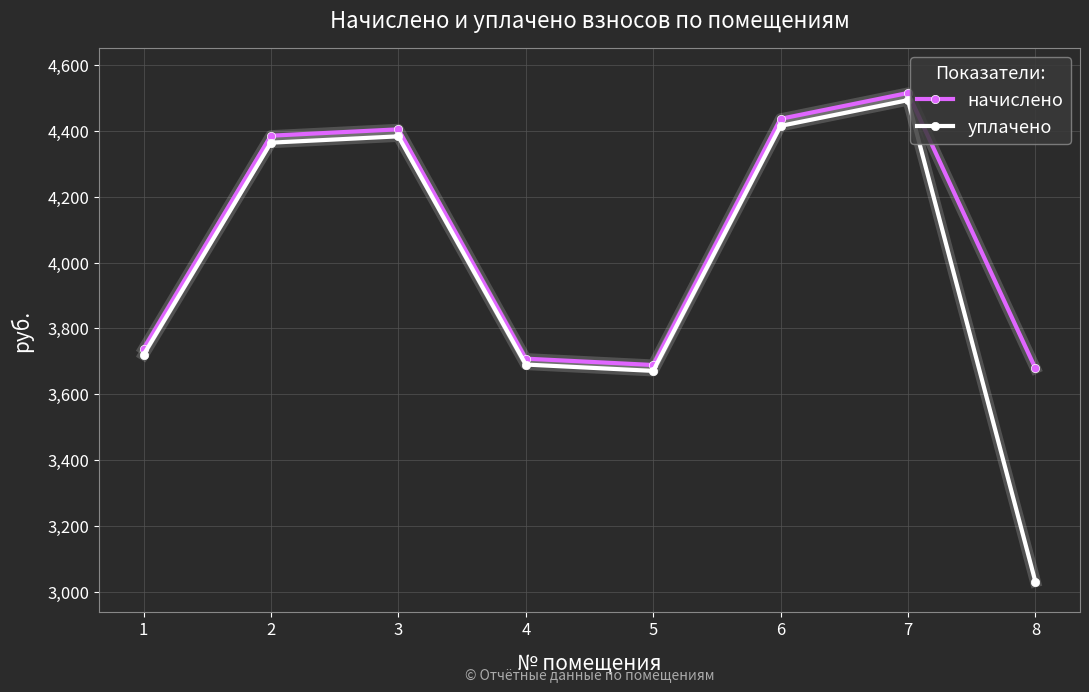

Reading right to left, extract all data points from this chart.

начислено: 8=3678.4	7=4515.4	6=4436.8	5=3688.6	4=3707.9	3=4404.8	2=4385.5	1=3737.5
уплачено: 8=3029.8	7=4493.6	6=4415.3	5=3670.7	4=3690.0	3=4383.6	2=4364.3	1=3719.5